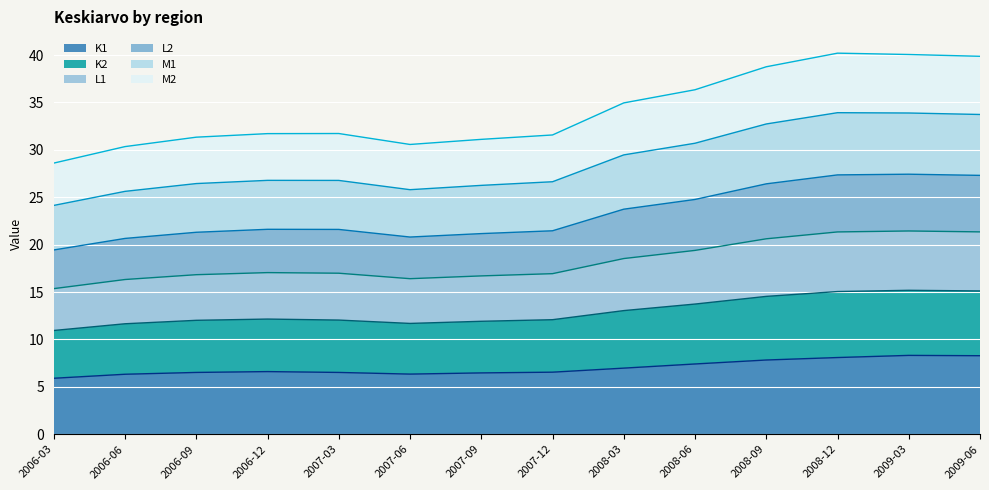

Where is the first local minimum for M2?

2007-06